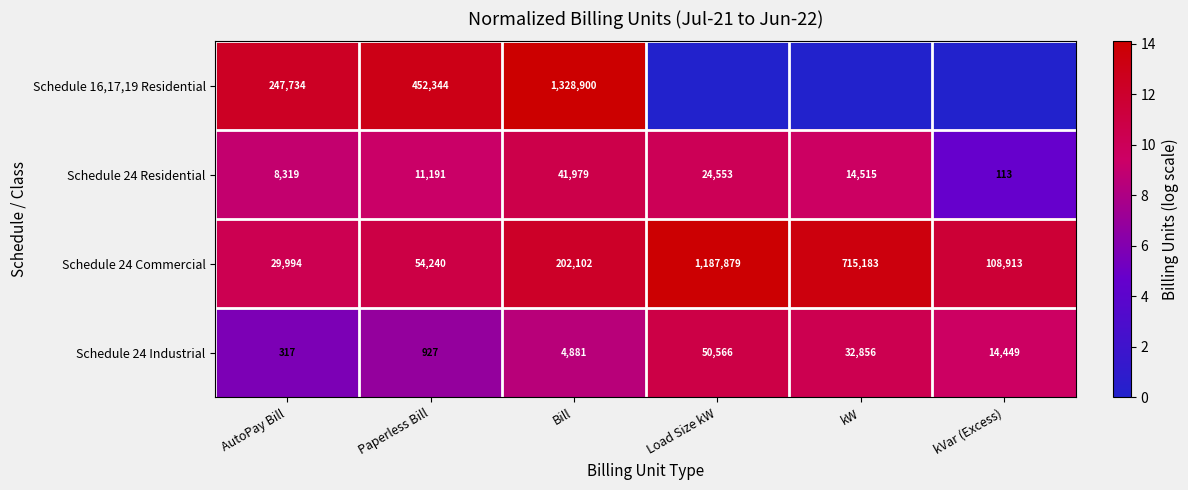

The Schedule 24 Commercial series shows 1776054 at Load Size kW. True or false?

False